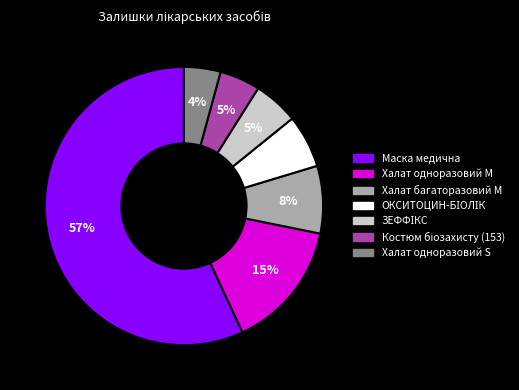

To the nearest percent, what is the average slice percentage?

14%